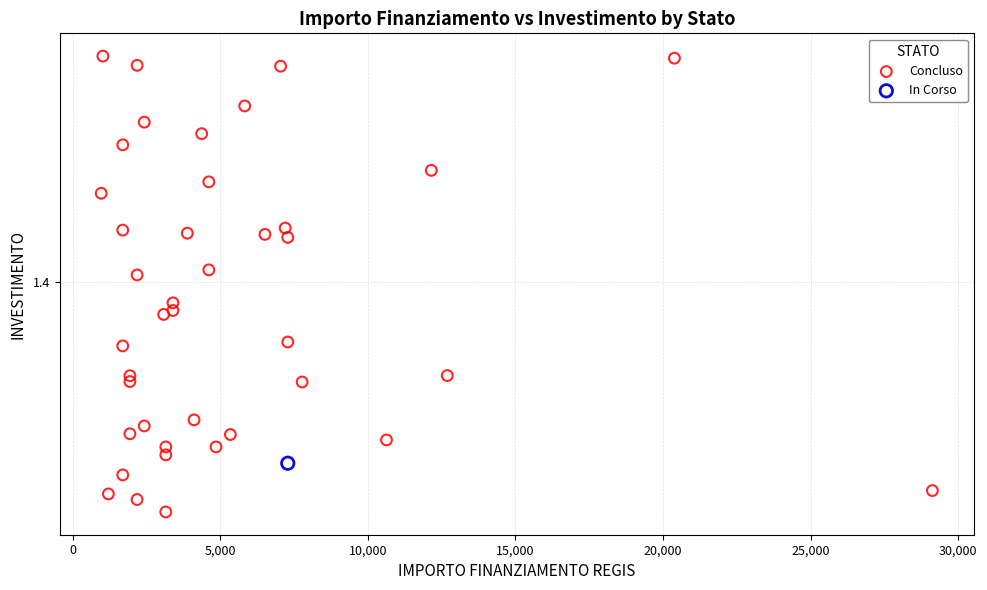

What are all the series names shown in the legend?

Concluso, In Corso